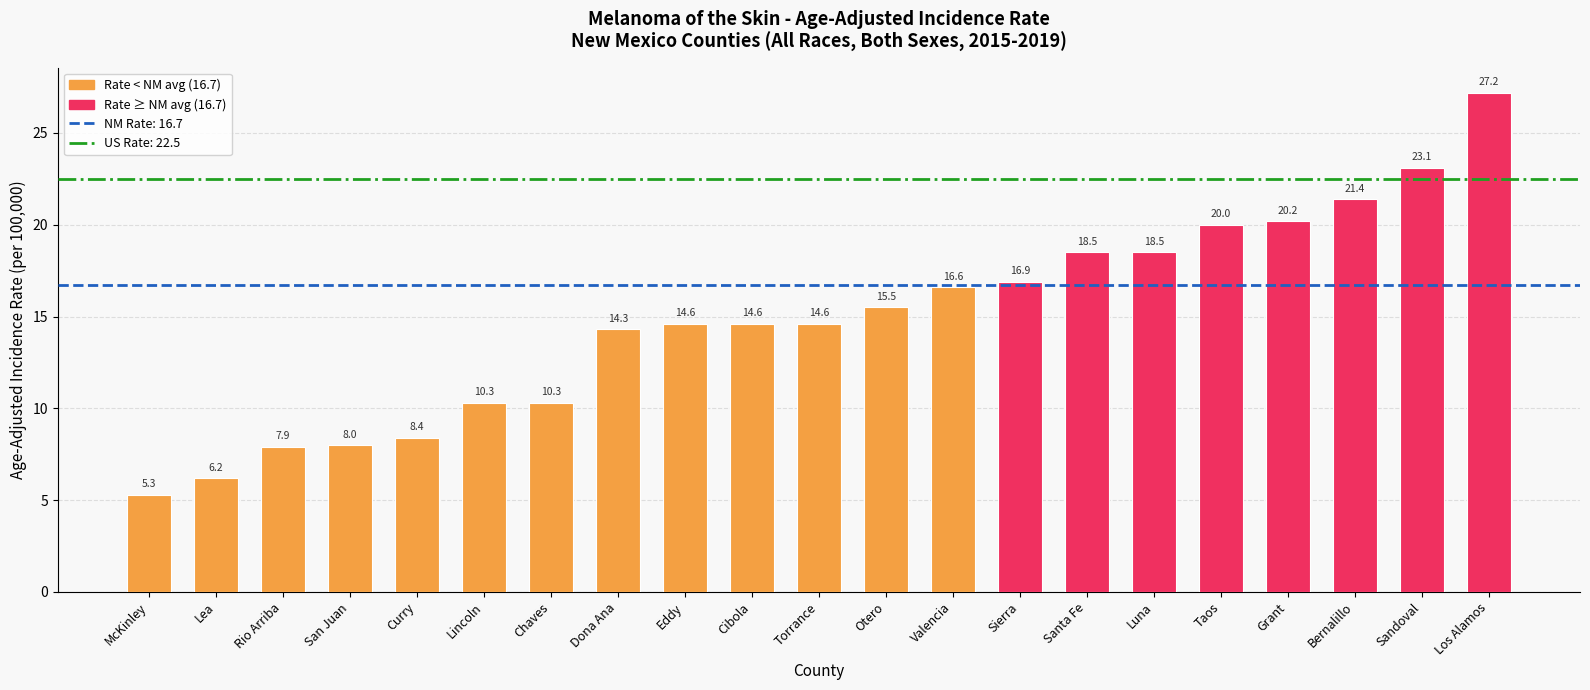

What is the difference between the second highest and second lowest values?

16.9